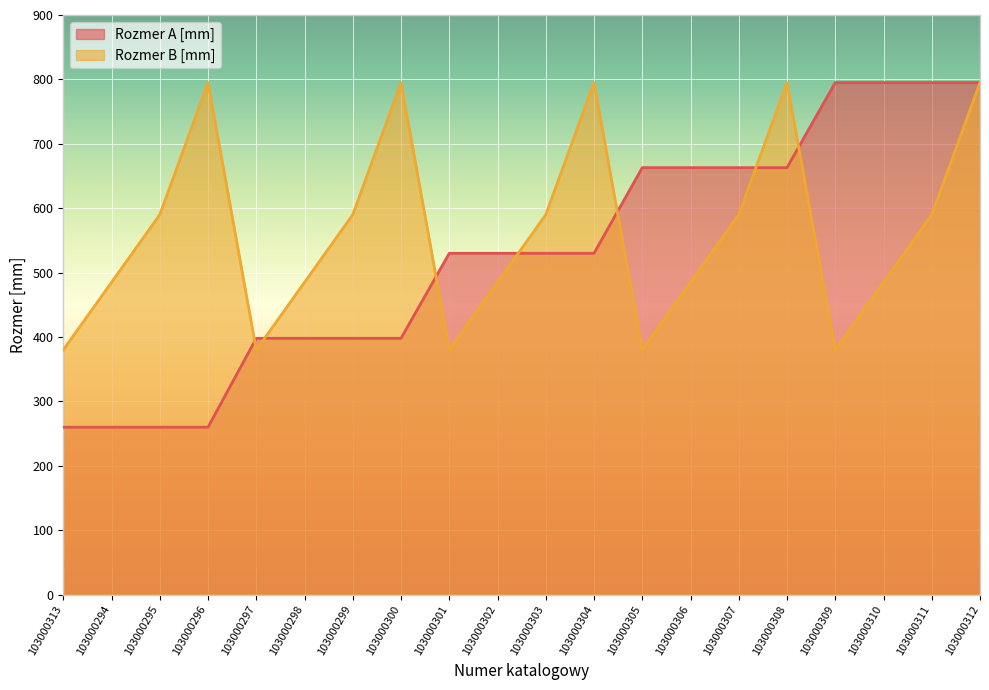

How many distinct data groups are displayed?

2